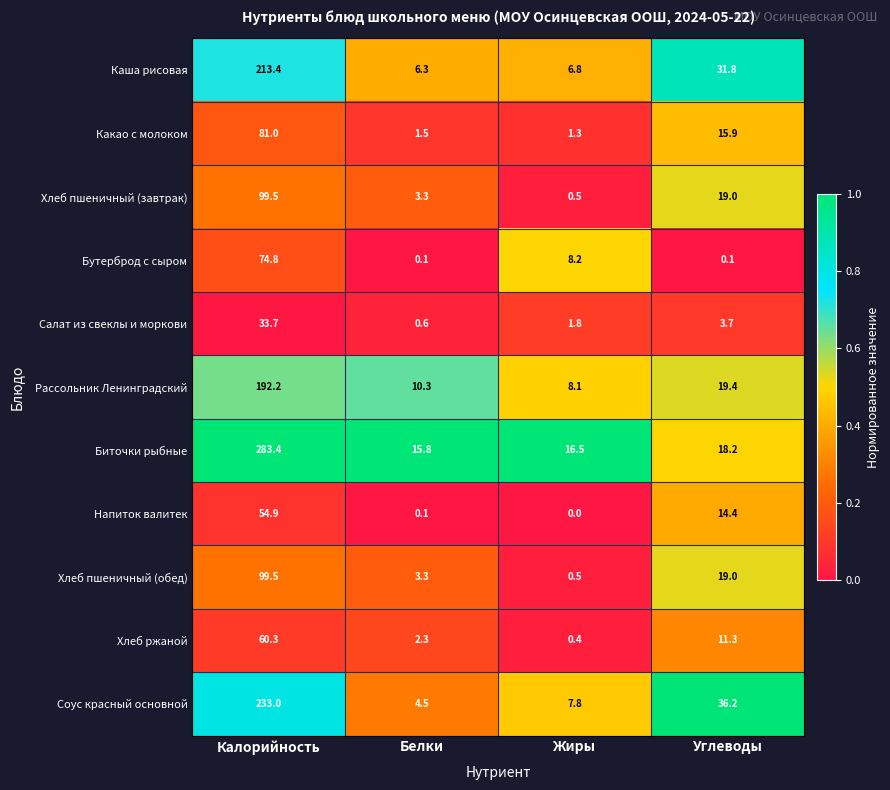

At which category is the sum across all series the highest?

Калорийность